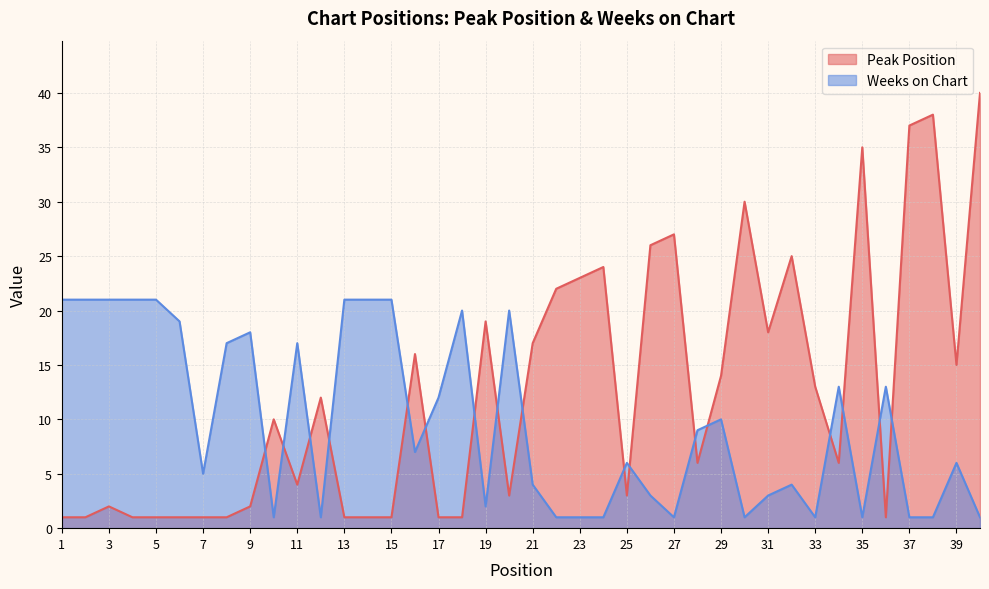

Does the chart have visible grid lines?

Yes